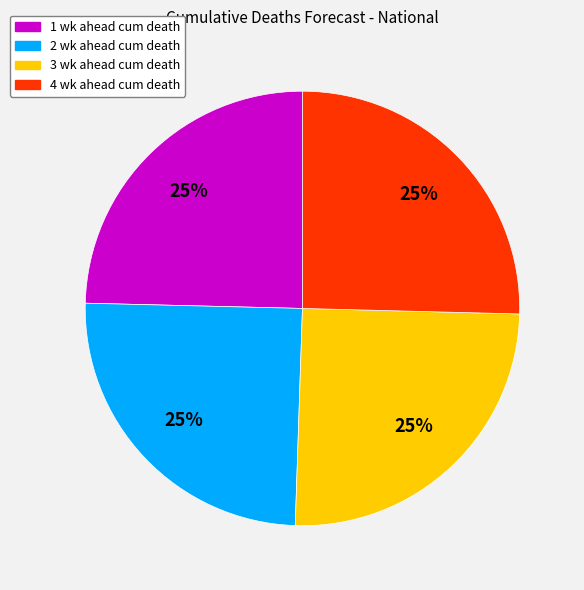

The 1 wk ahead cum death slice represents 25% of the pie. True or false?

True